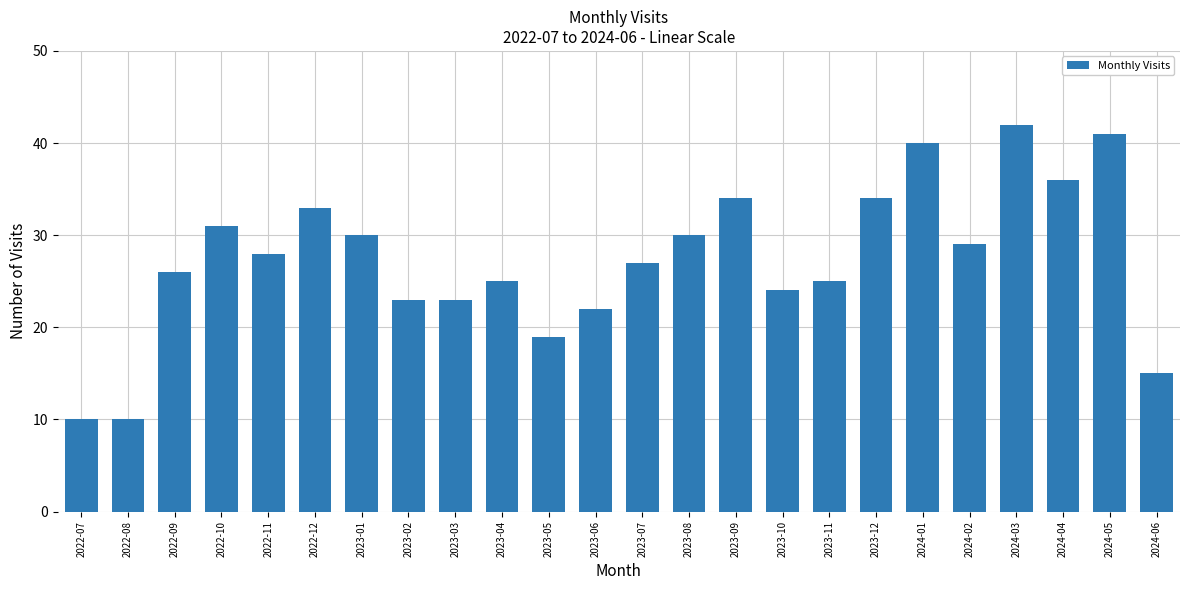

Reading left to right, extract all data points from this chart.

2022-07=10	2022-08=10	2022-09=26	2022-10=31	2022-11=28	2022-12=33	2023-01=30	2023-02=23	2023-03=23	2023-04=25	2023-05=19	2023-06=22	2023-07=27	2023-08=30	2023-09=34	2023-10=24	2023-11=25	2023-12=34	2024-01=40	2024-02=29	2024-03=42	2024-04=36	2024-05=41	2024-06=15